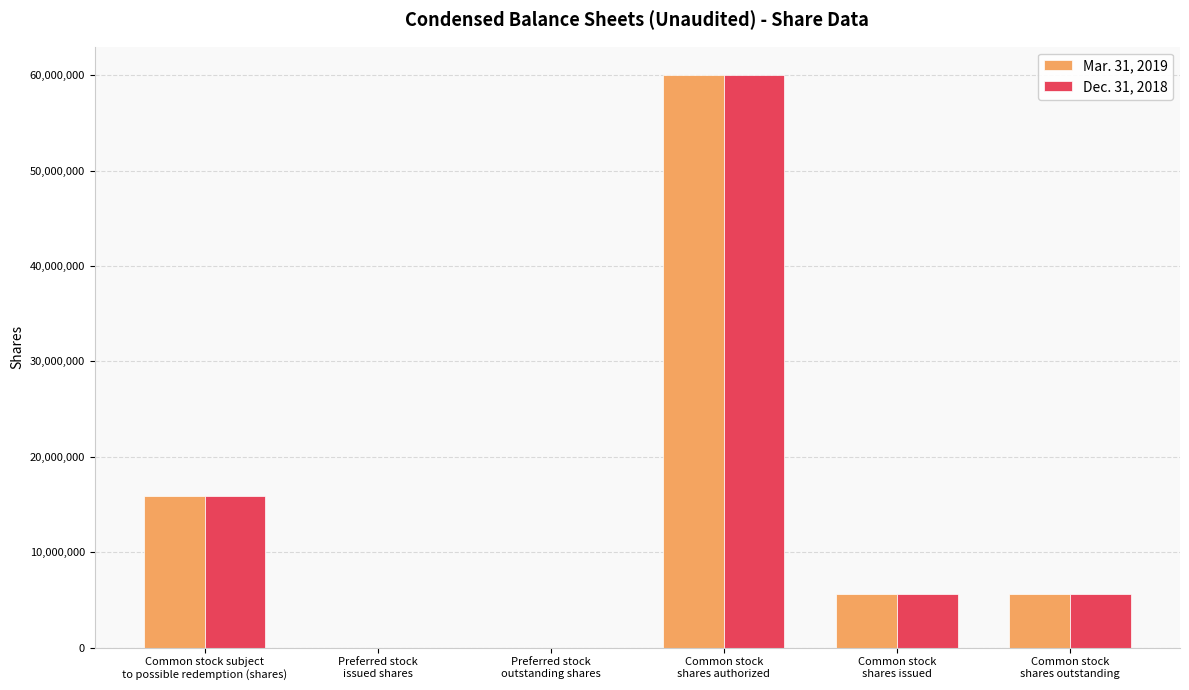

True or false: Dec. 31, 2018 has a value of 5648372 at Common stock
shares outstanding.

True